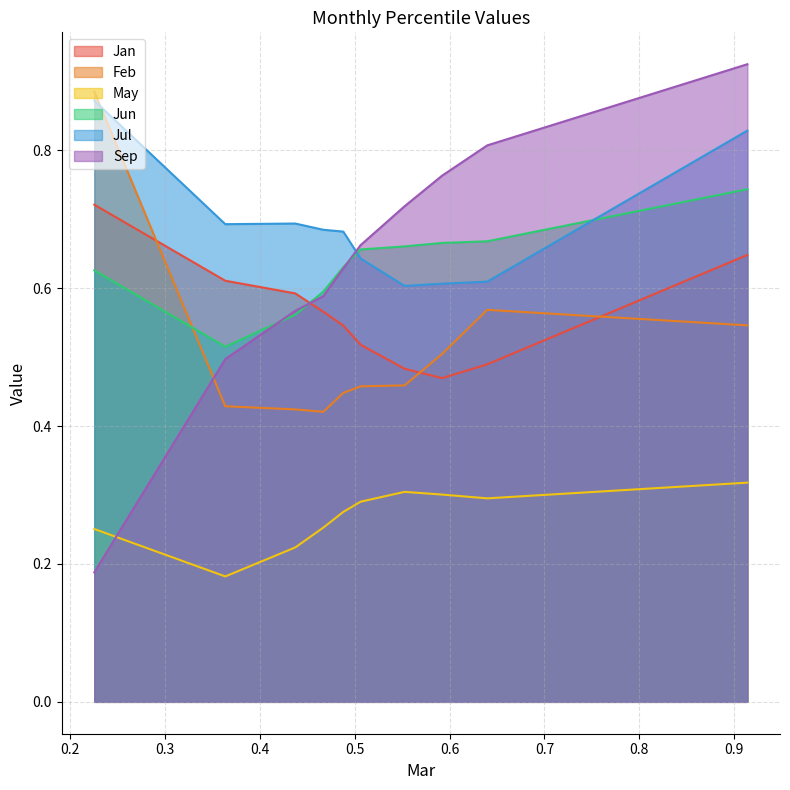

What is the maximum value shown in the chart?

0.9